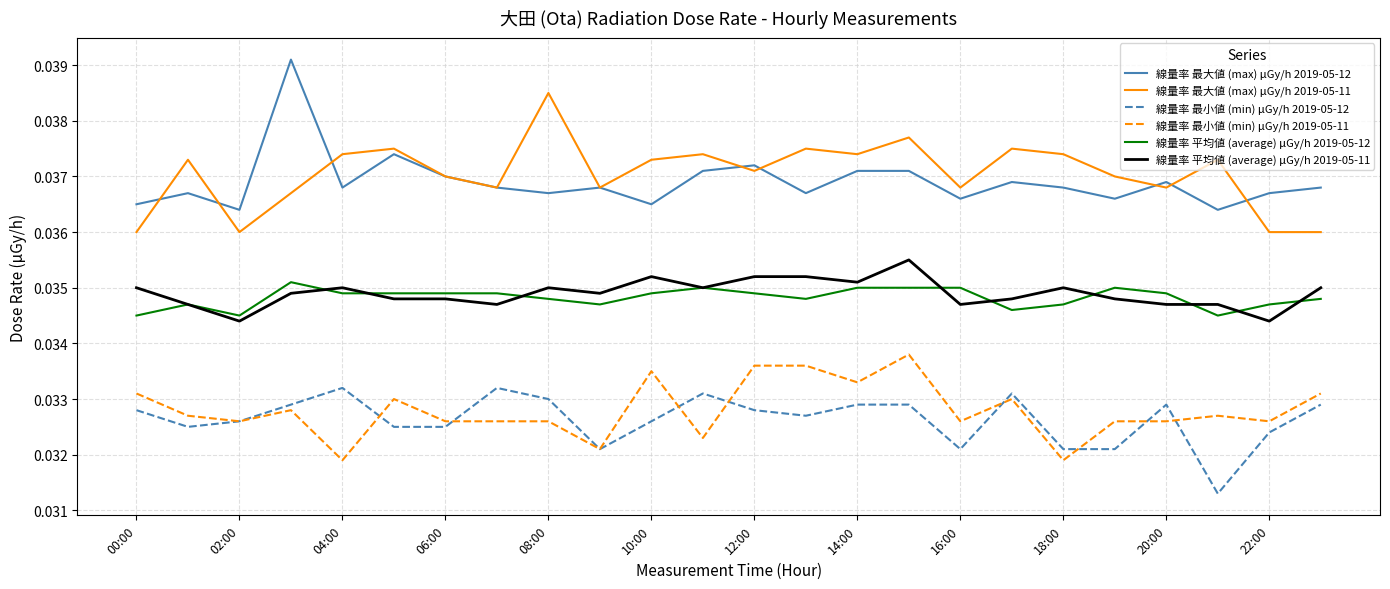

True or false: 線量率 平均値 (average) μGy/h 2019-05-12 and 線量率 最小値 (min) μGy/h 2019-05-11 cross at least once.

False